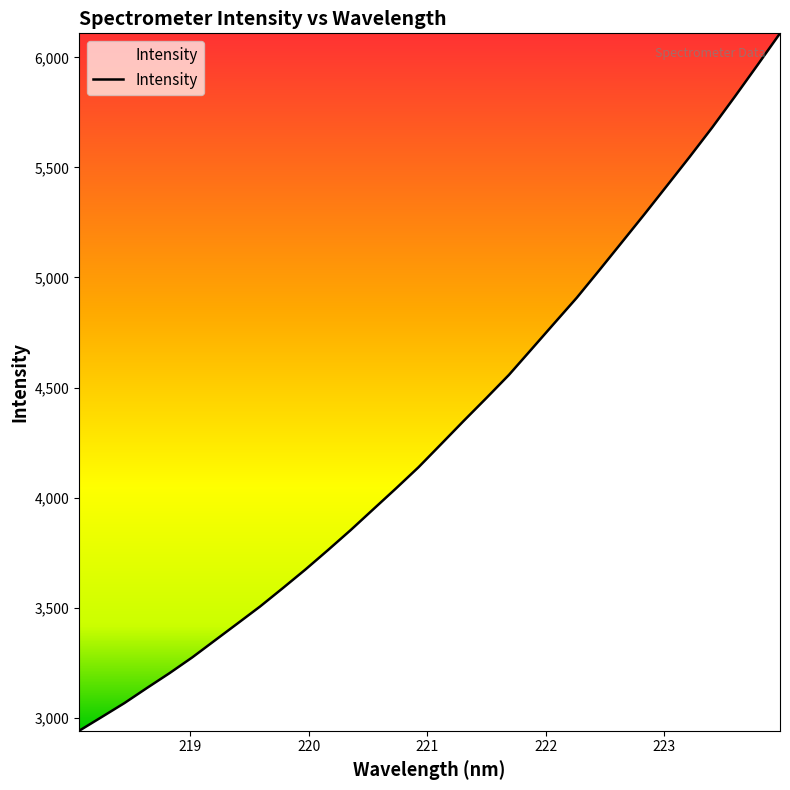

What is the maximum value shown in the chart?

6109.4